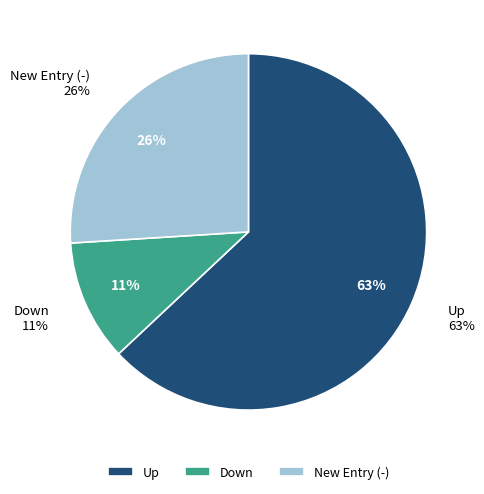

Rank the categories by value from highest to lowest.

up, new, down